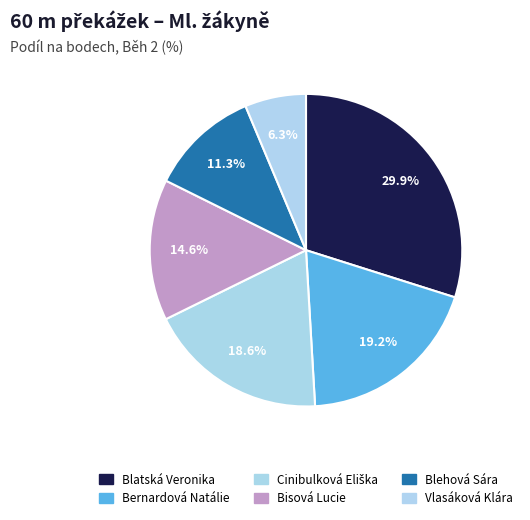

The Vlasáková Klára slice represents 17% of the pie. True or false?

False